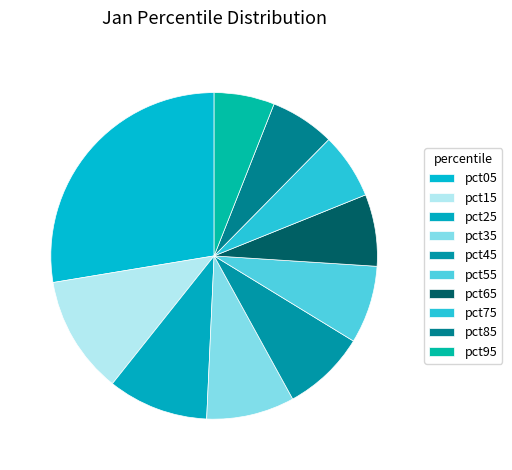

Count the number of slices in the pie.

10